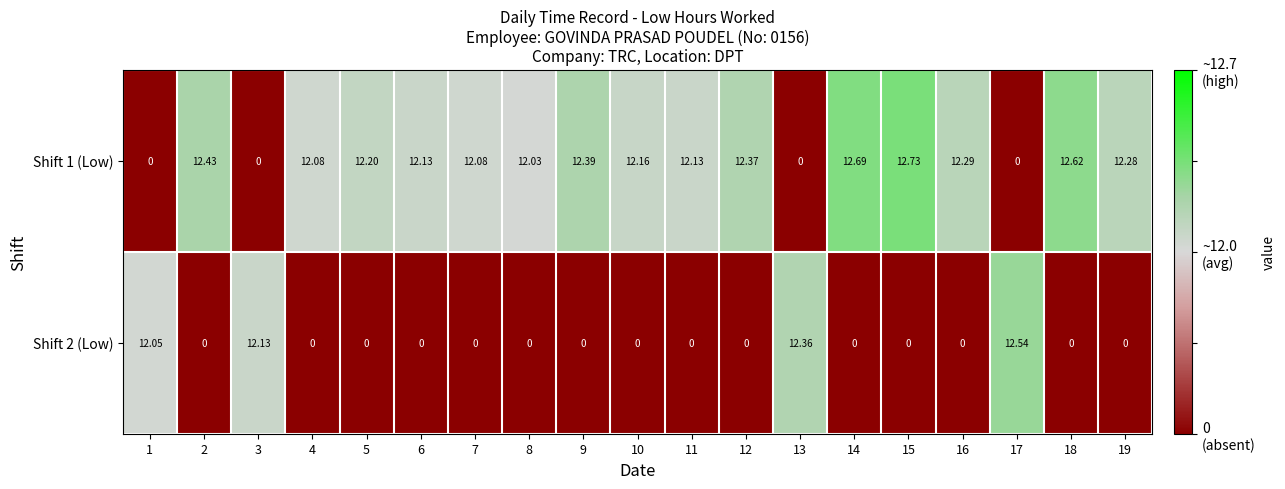

Rank the series at 17 from lowest to highest value.

Shift 1 (Low), Shift 2 (Low)